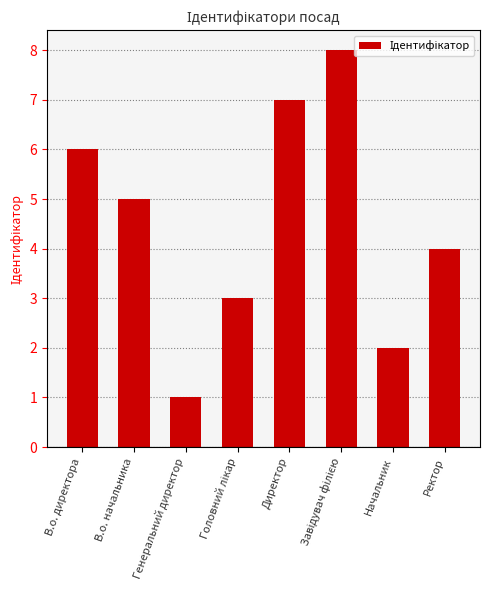

Reading left to right, extract all data points from this chart.

6	5	1	3	7	8	2	4